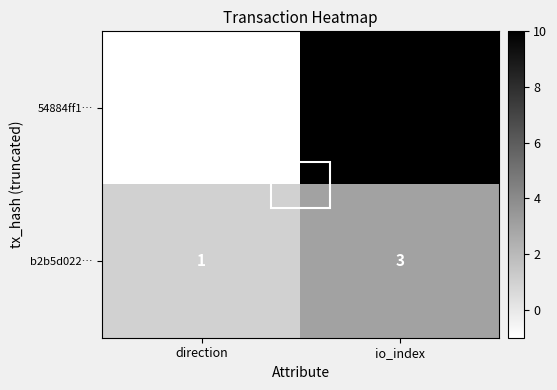

What is the sum of all b2b5d022… values?

4